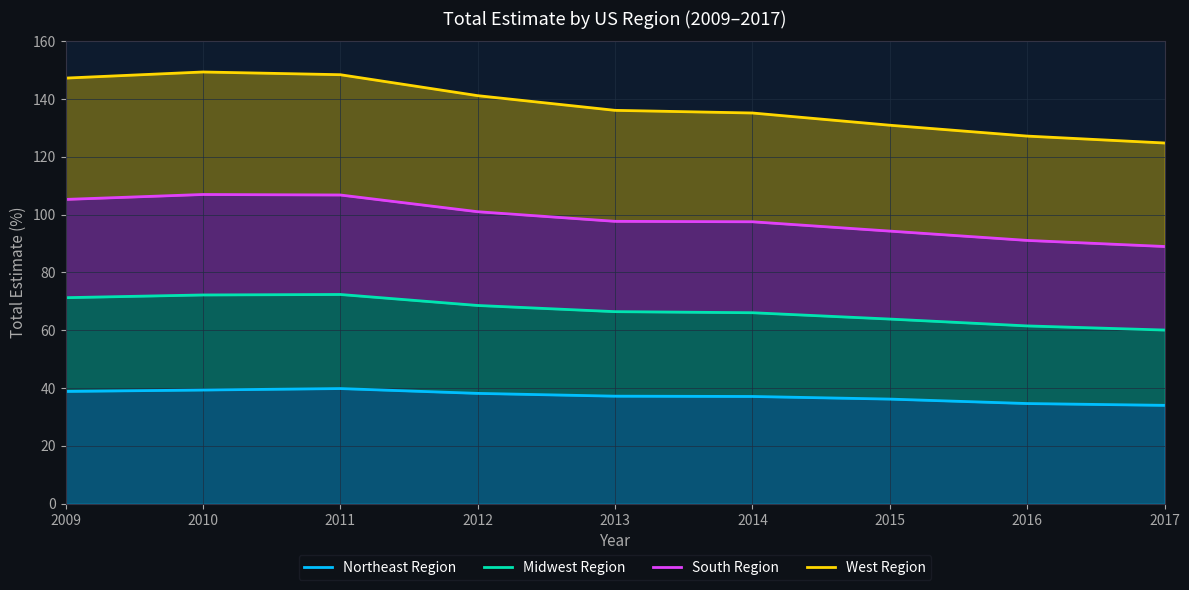

How many interior local peaks does the West Region series have?

1